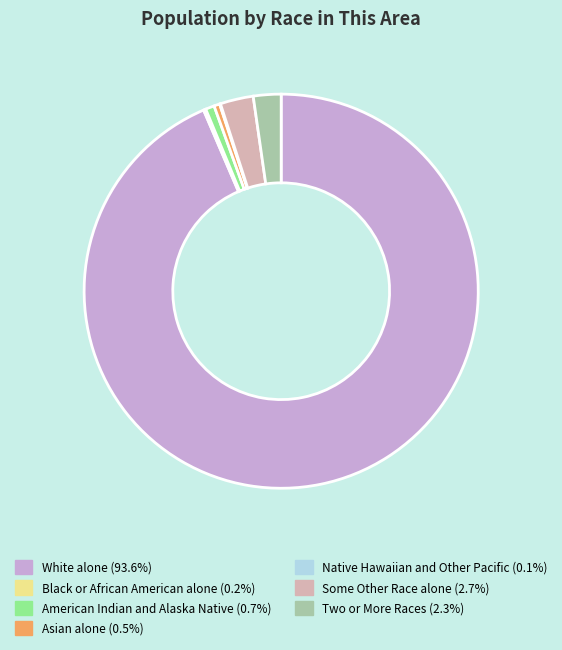

What is the largest slice in the pie chart?

White alone